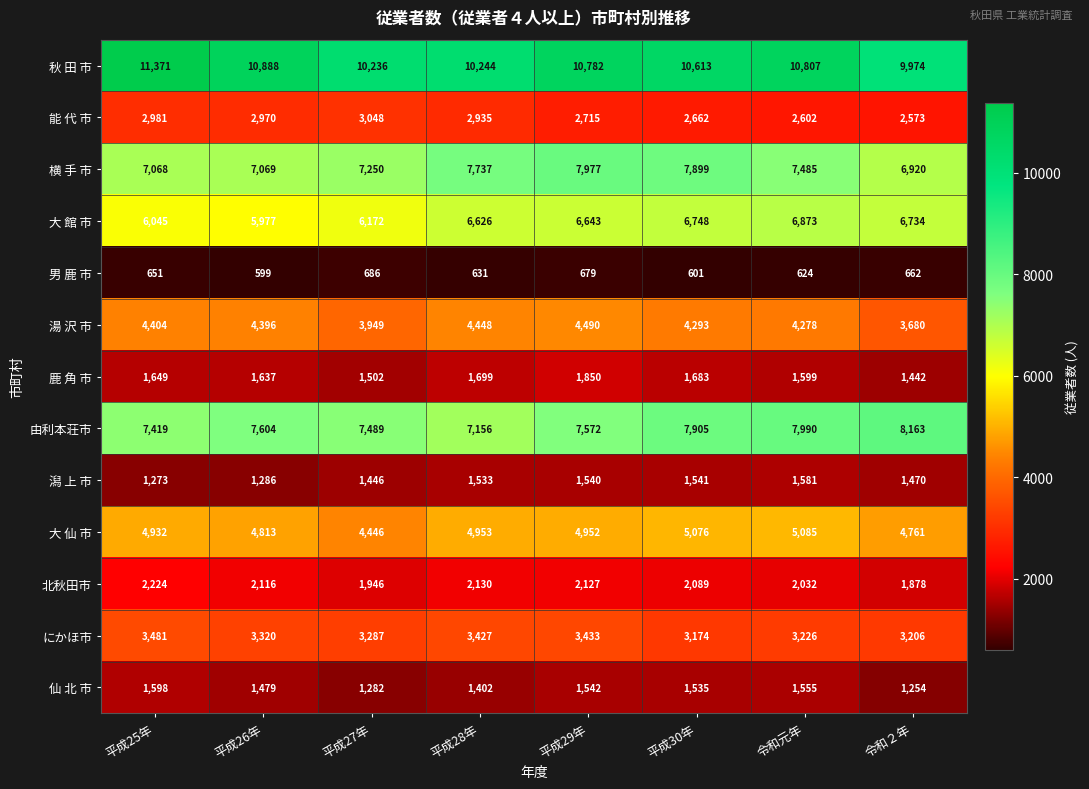

List the series in order of their peak value, highest first.

秋 田 市, 由利本荘市, 横 手 市, 大 館 市, 大 仙 市, 湯 沢 市, にかほ市, 能 代 市, 北秋田市, 鹿 角 市, 仙 北 市, 潟 上 市, 男 鹿 市